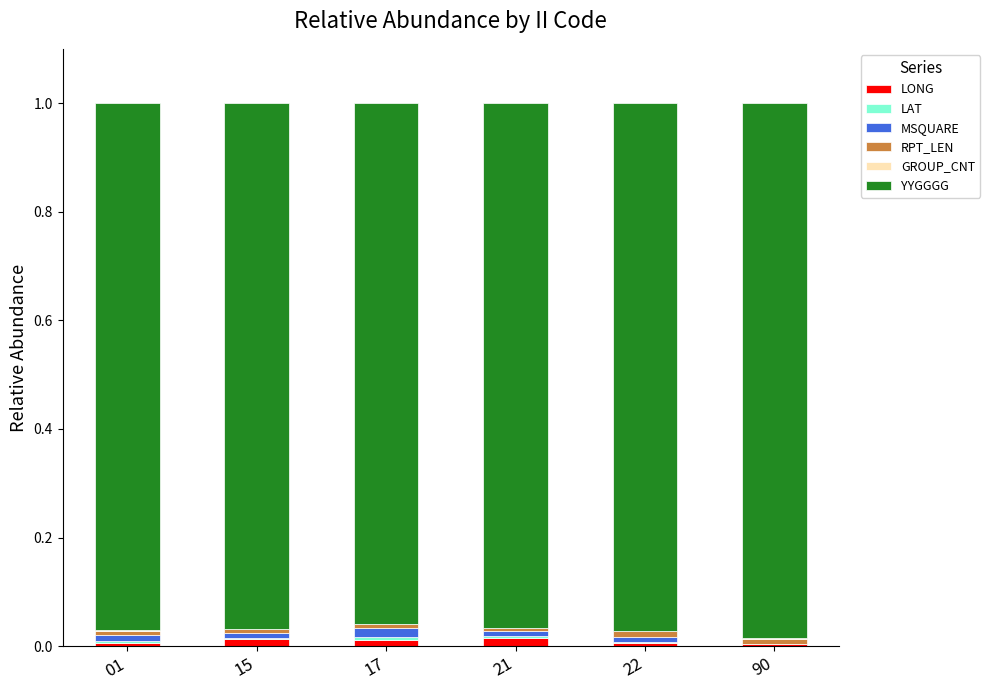

The value of LONG at 90 is 0.0. True or false?

True